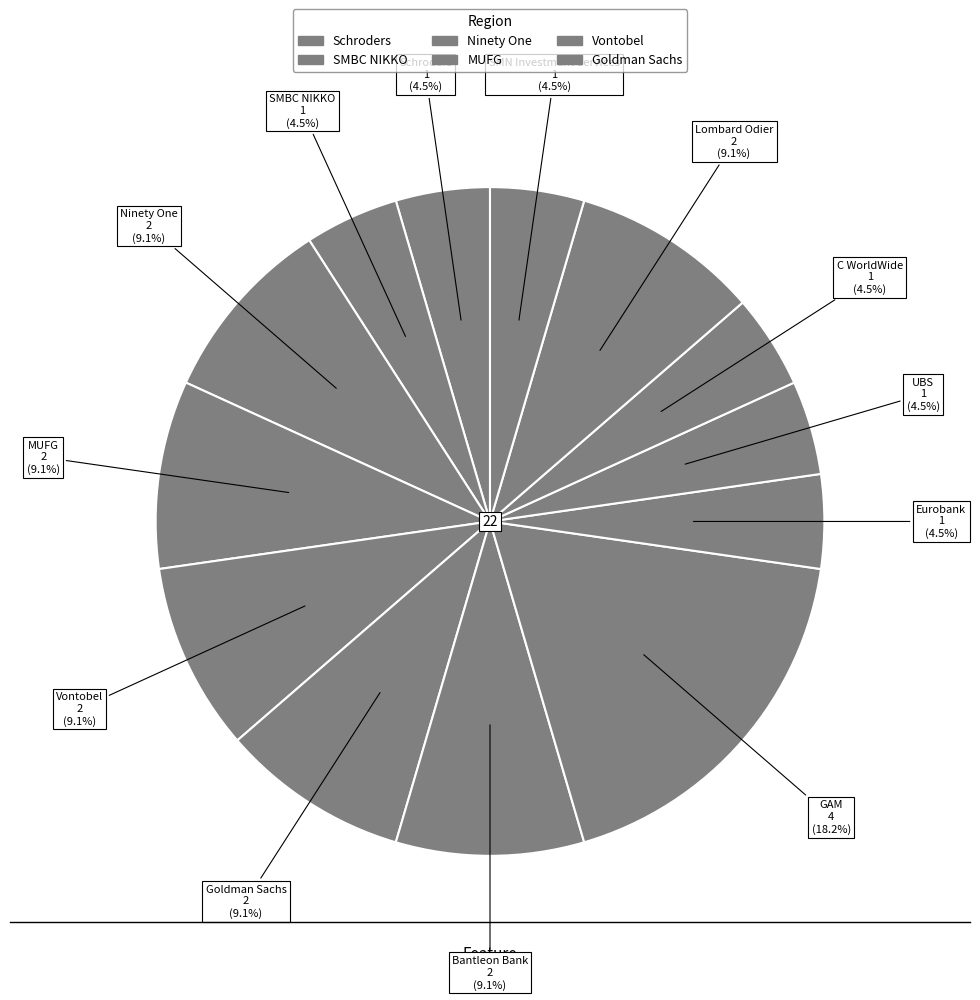

To the nearest percent, what is the difference between the largest and smallest slice percentages?

14%